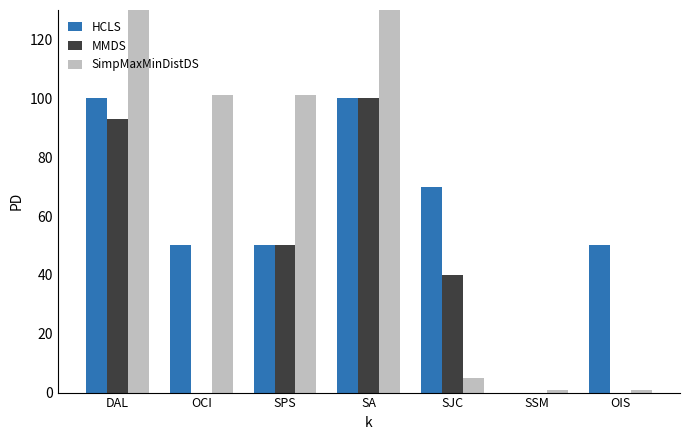

What position from the left is SSM?

6